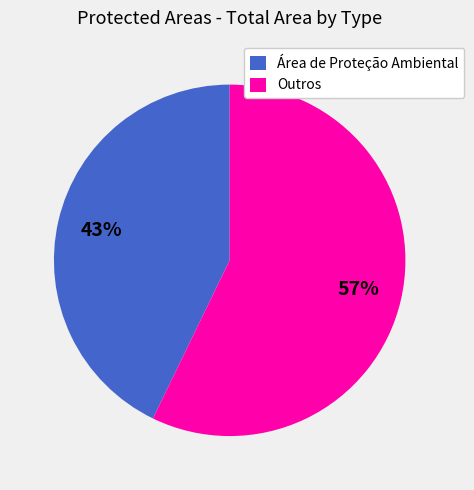

To the nearest percent, what is the difference between the largest and smallest slice percentages?

14%